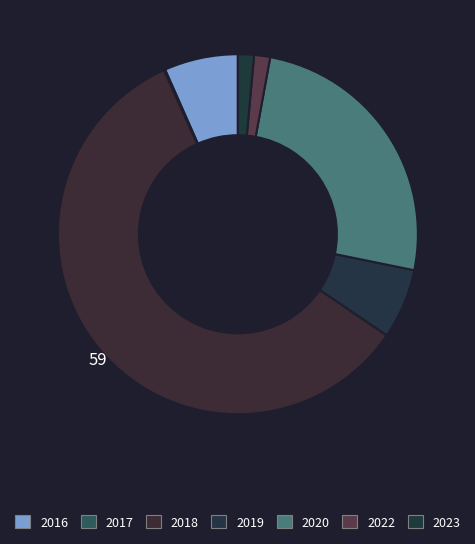

Count the number of slices in the pie.

7